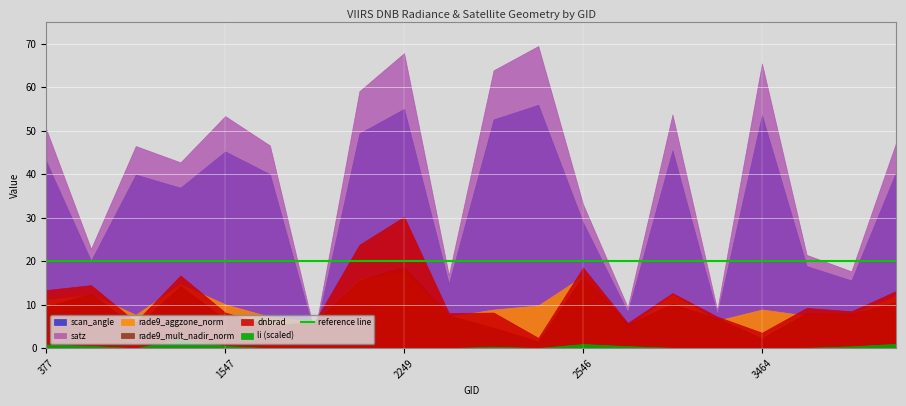

What is the spread (max minus min) of values at 2375?

16.8